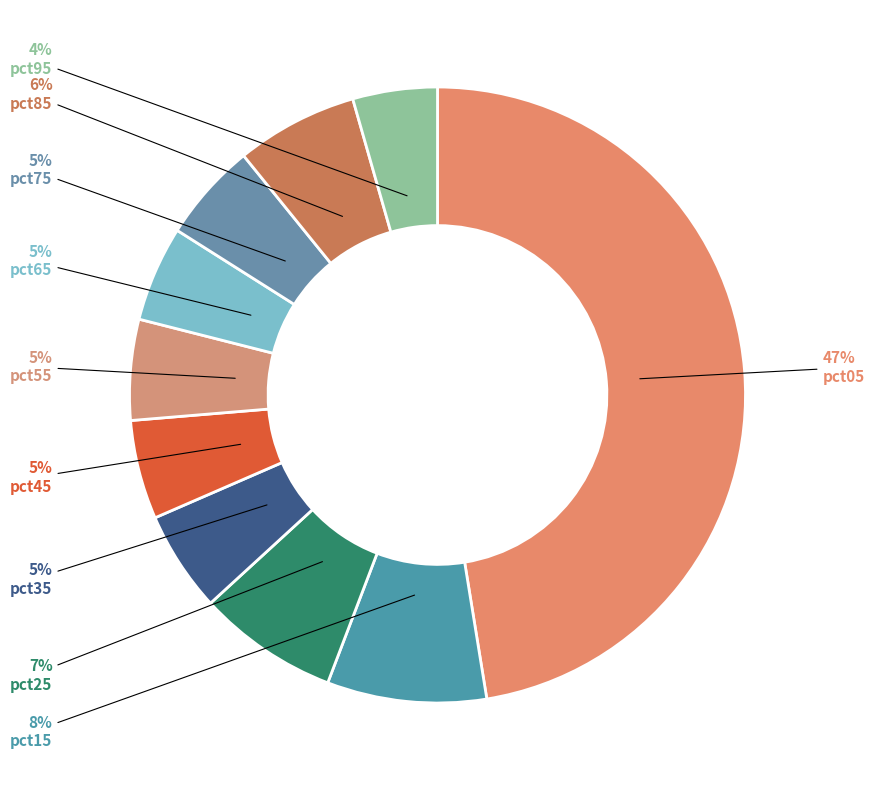

Does pct25 represent more than half of the total?

No